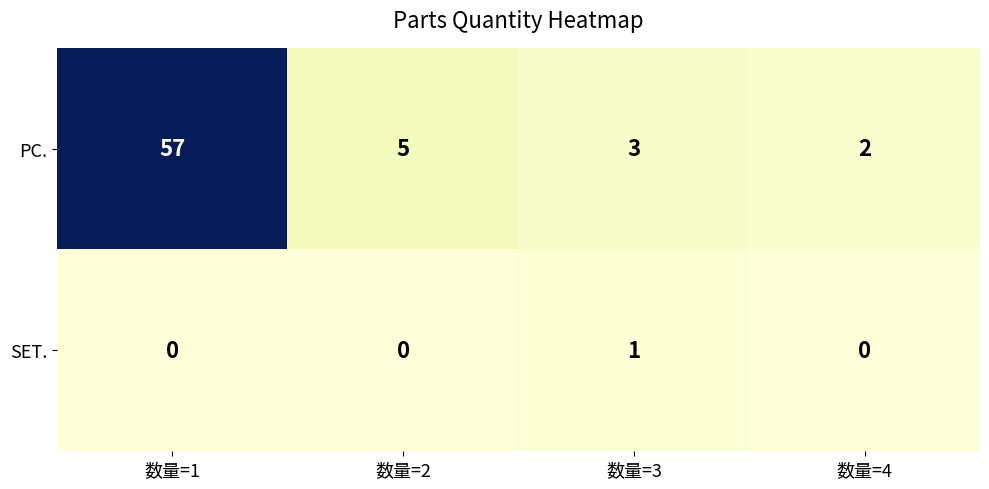

What is the total value across all series at 数量=2?

5